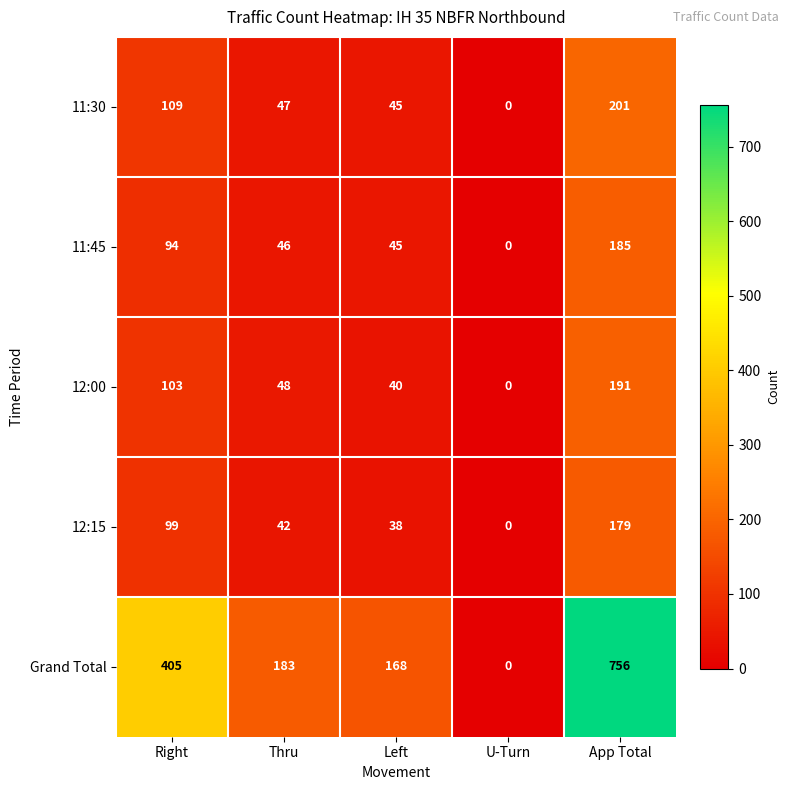

Where does the 12:00 series first go above 48?

Right